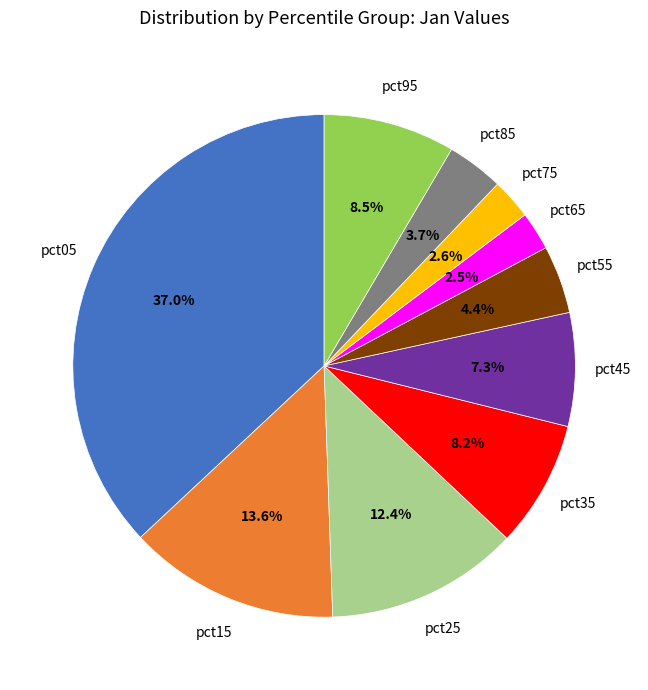

What percentage do pct05 and pct65 together represent?

39.4%